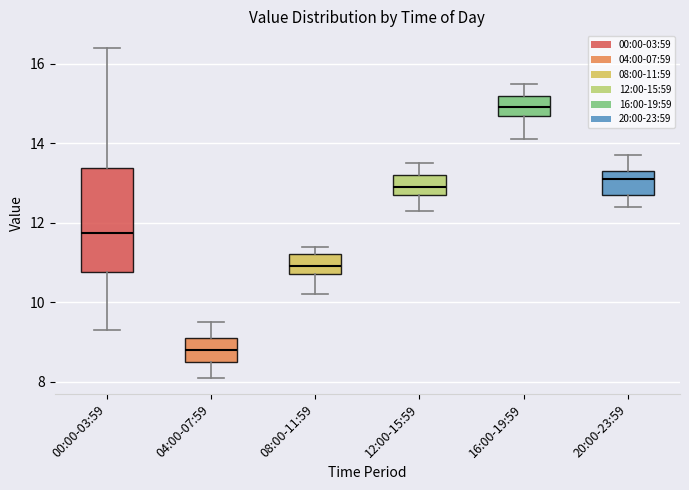

Reading left to right, read every box against the y-axis: the position of its median line, the range the box covers, and the ends of its whiskers. The values are not printed on the chart, so give them approximately, as read against the axis.

00:00-03:59: median 11.8, box 10.8 to 13.4, whiskers 9.4 to 16.4
04:00-07:59: median 8.8, box 8.6 to 9.2, whiskers 8.2 to 9.6
08:00-11:59: median 11.0, box 10.8 to 11.2, whiskers 10.2 to 11.4
12:00-15:59: median 13.0, box 12.8 to 13.2, whiskers 12.4 to 13.6
16:00-19:59: median 15.0, box 14.6 to 15.2, whiskers 14.2 to 15.6
20:00-23:59: median 13.2, box 12.8 to 13.4, whiskers 12.4 to 13.8